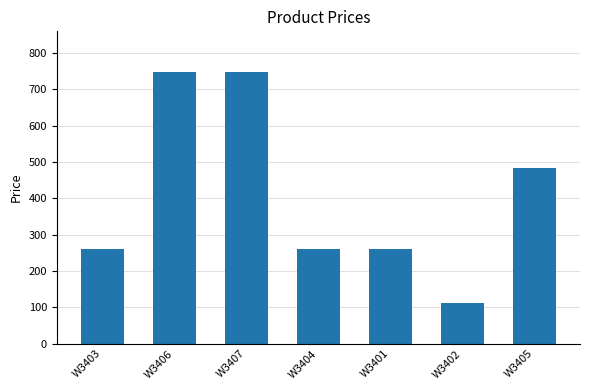

What is the label of the 5th bar from the left?

W3401